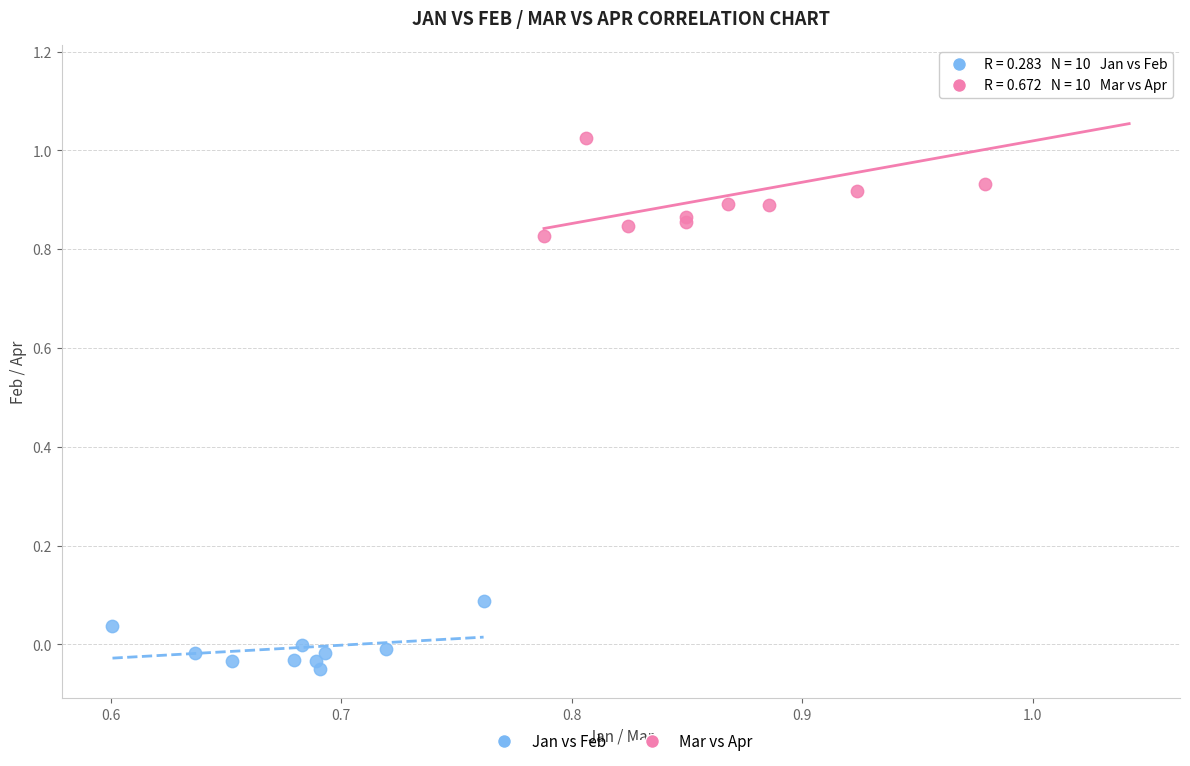

Which series contains the highest Y value?

Mar vs Apr